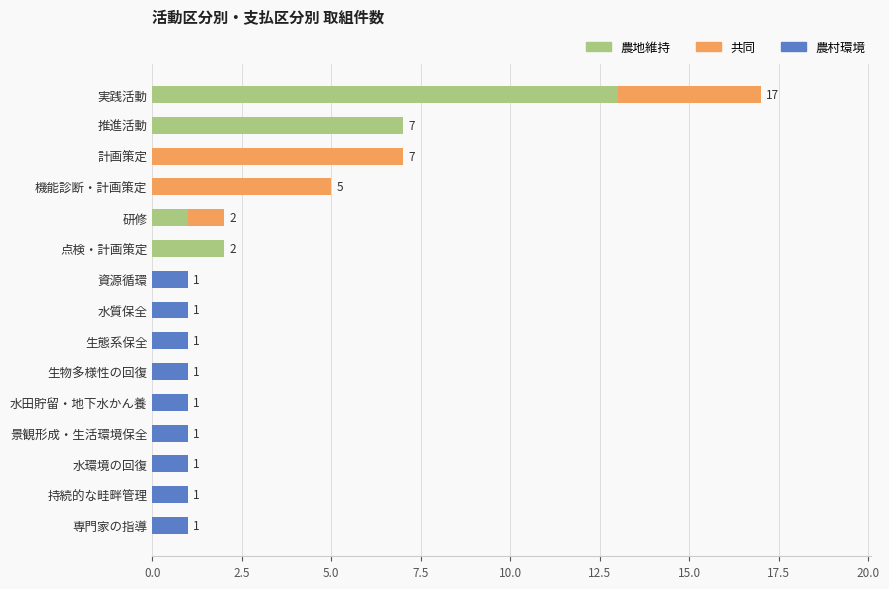

What is the highest value of the 農地維持 series?

13